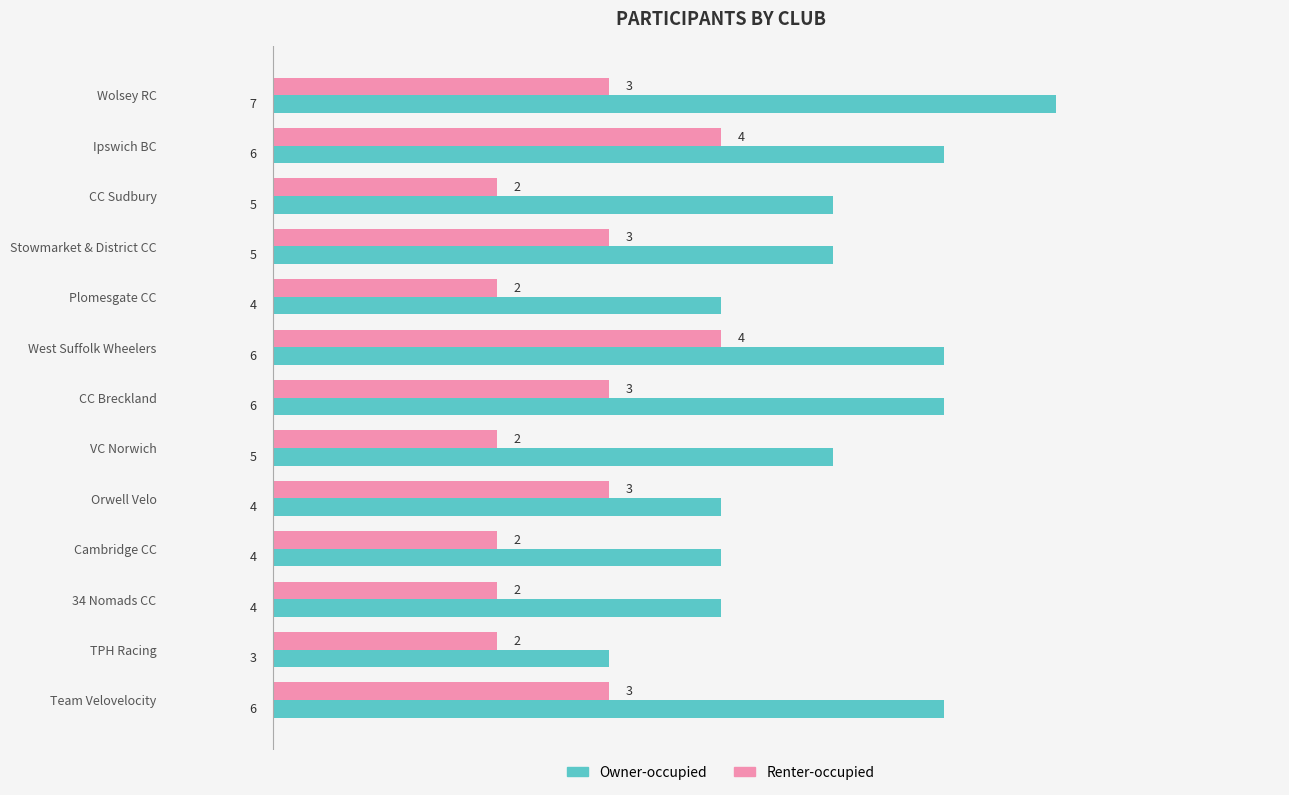

Between West Suffolk Wheelers and TPH Racing, which series saw the biggest shift?

Owner-occupied